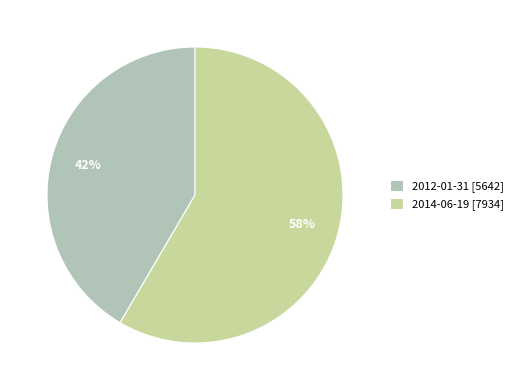

Which slice is the largest?

2014-06-19